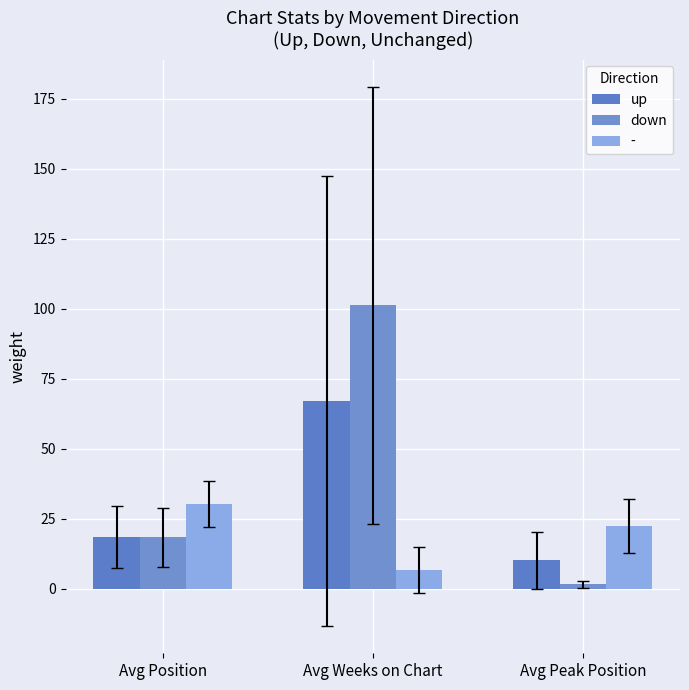

What is the label of the 1st bar from the left?

Avg Position